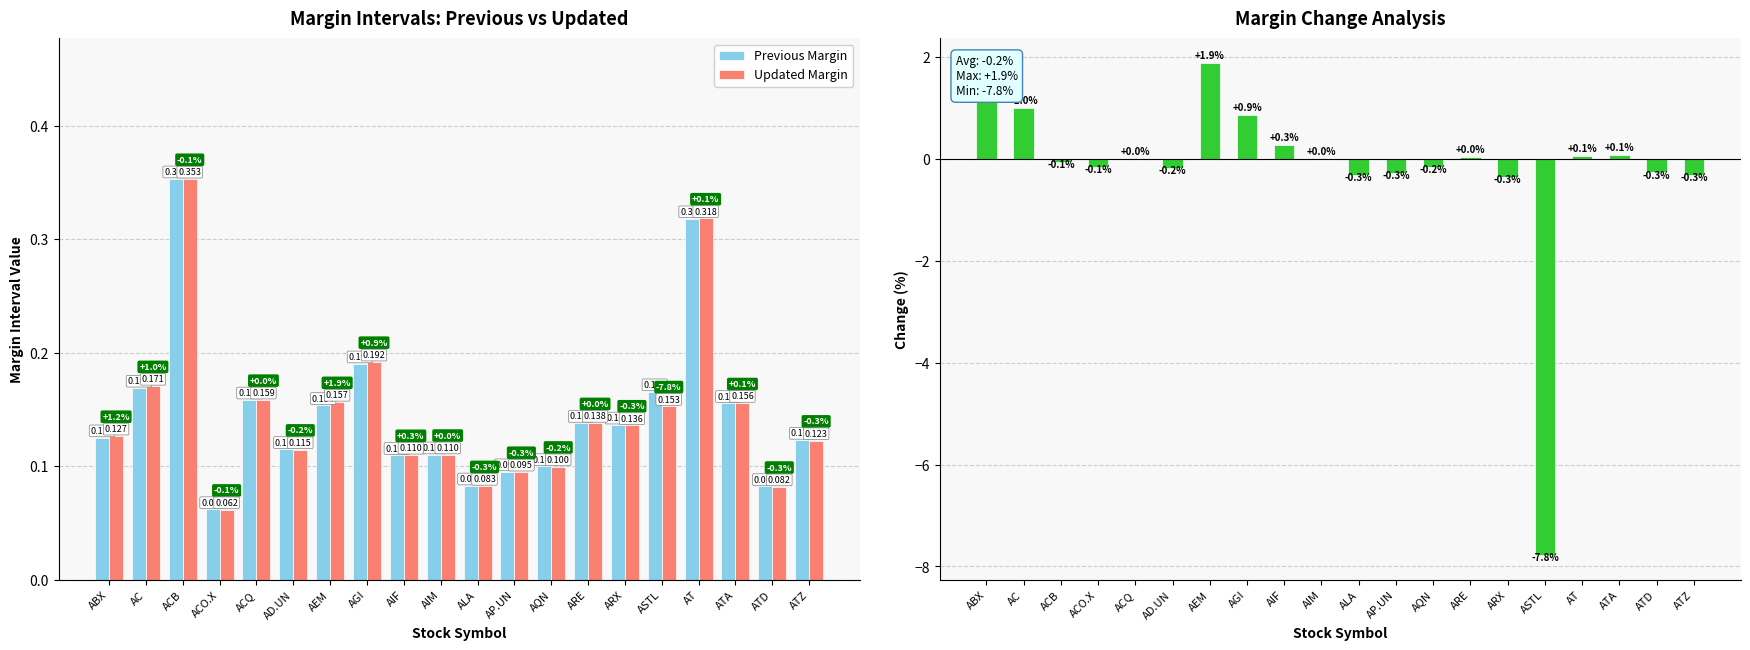

What is the difference between the Previous Margin values at ACB and AEM?

0.2